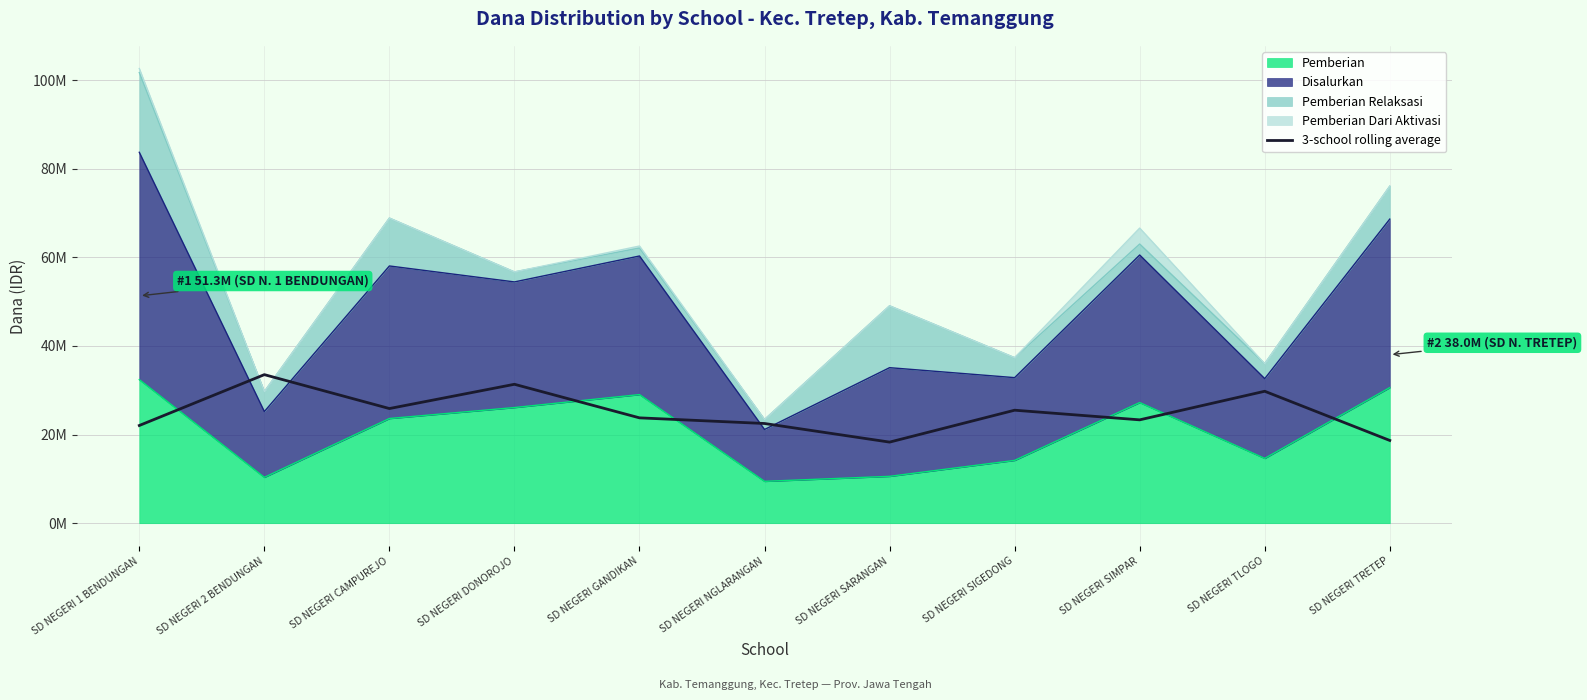

What is the smallest value displayed?

18300000